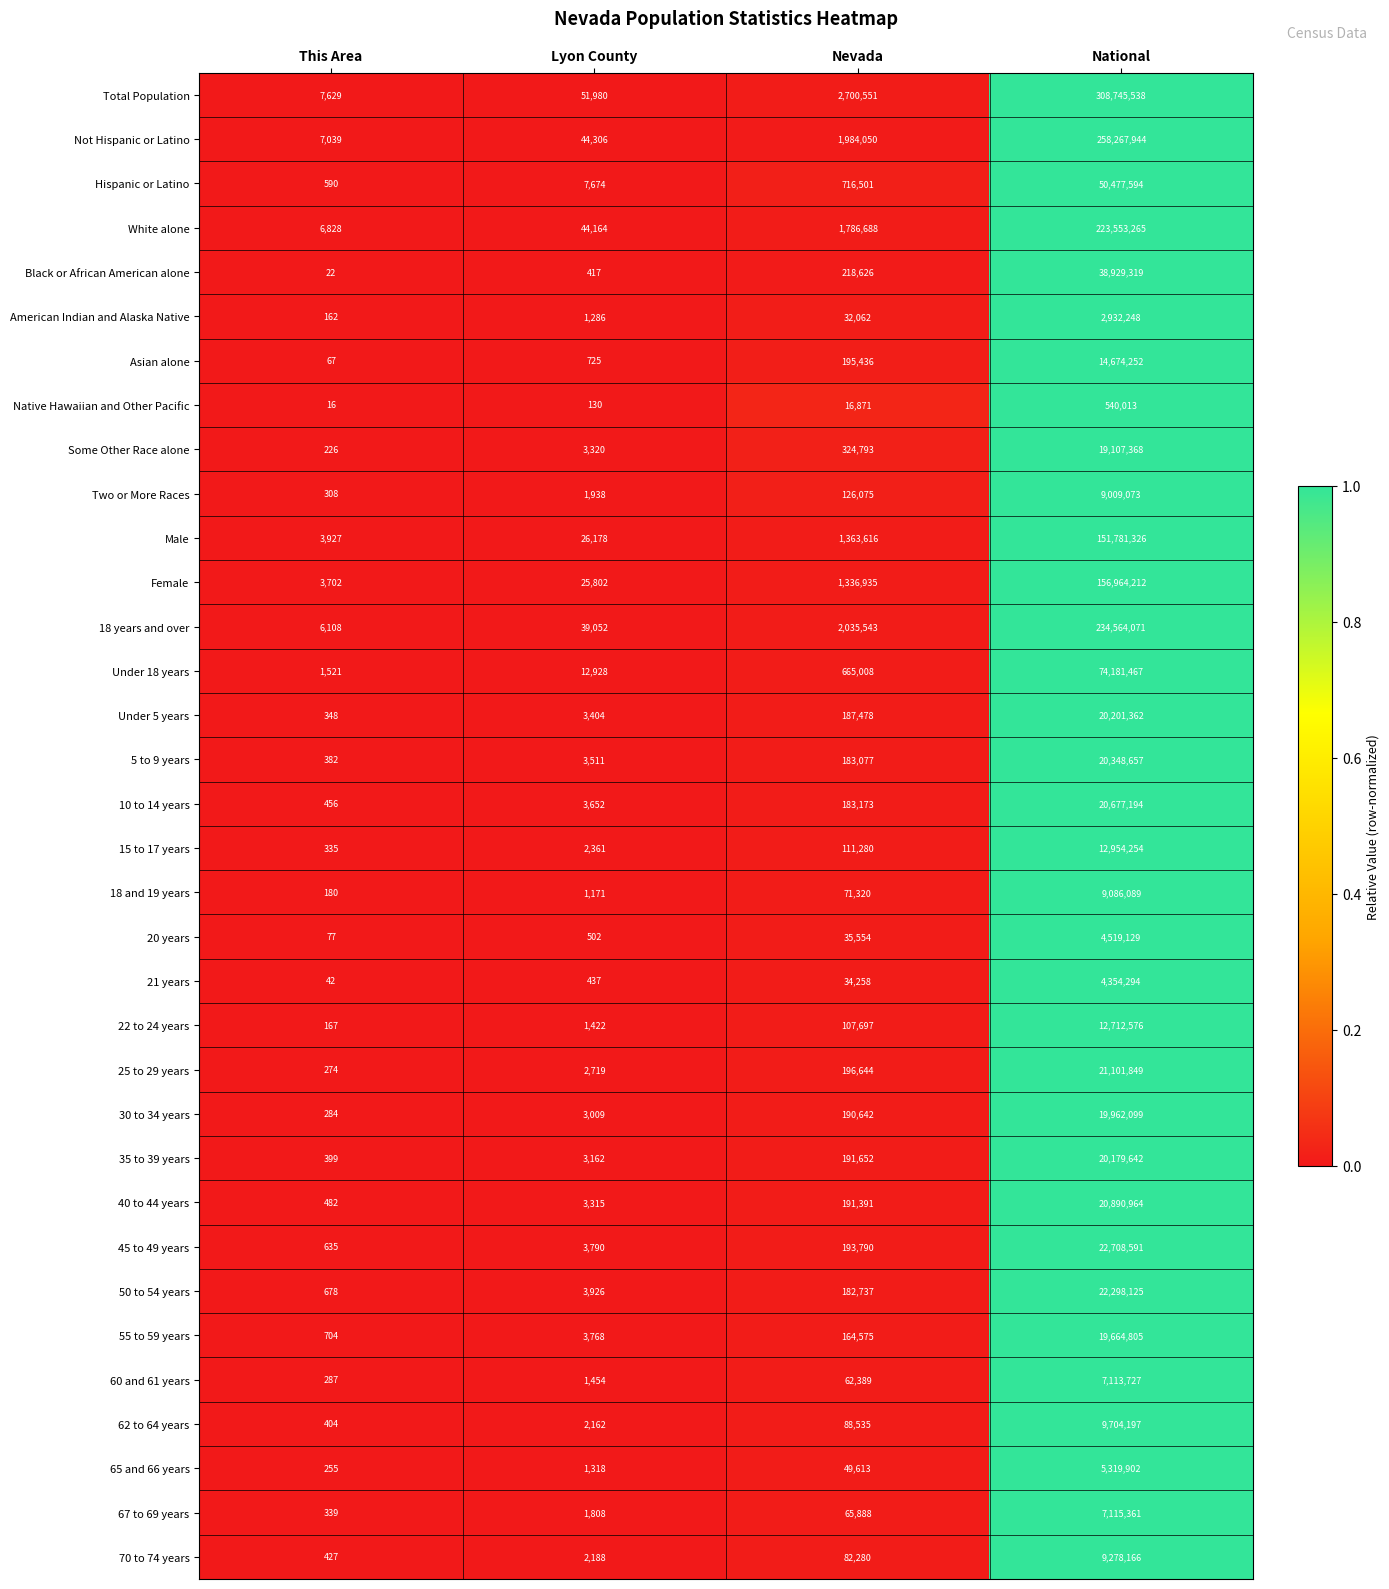

The value of Some Other Race alone at Lyon County is 3320. True or false?

True